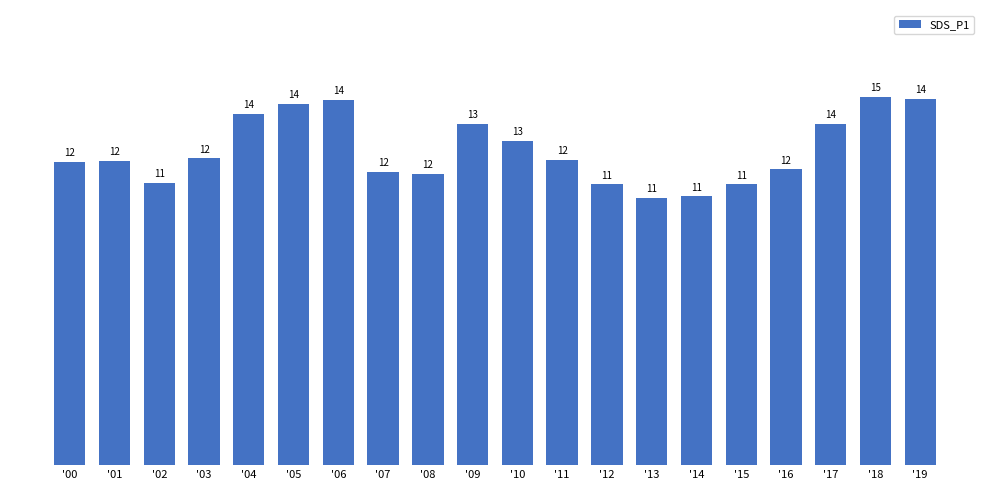

List the labels in order of value, largest first.

'18, '19, '06, '05, '04, '17, '09, '10, '03, '11, '01, '00, '16, '07, '08, '02, '12, '15, '14, '13